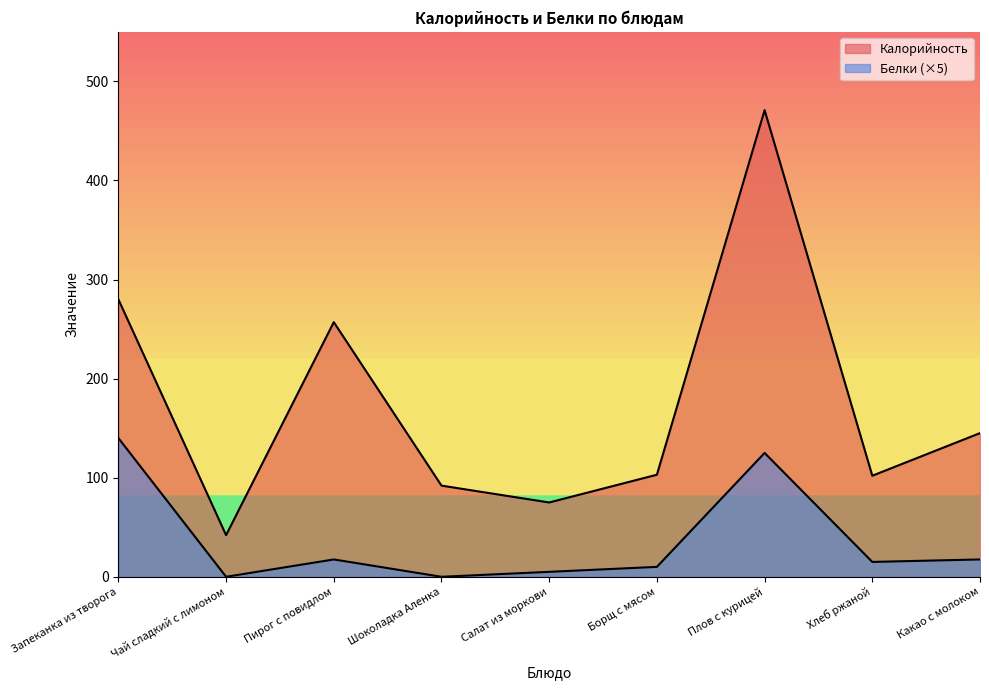

What is the difference between the second highest and second lowest values in the Белки series?

125.0